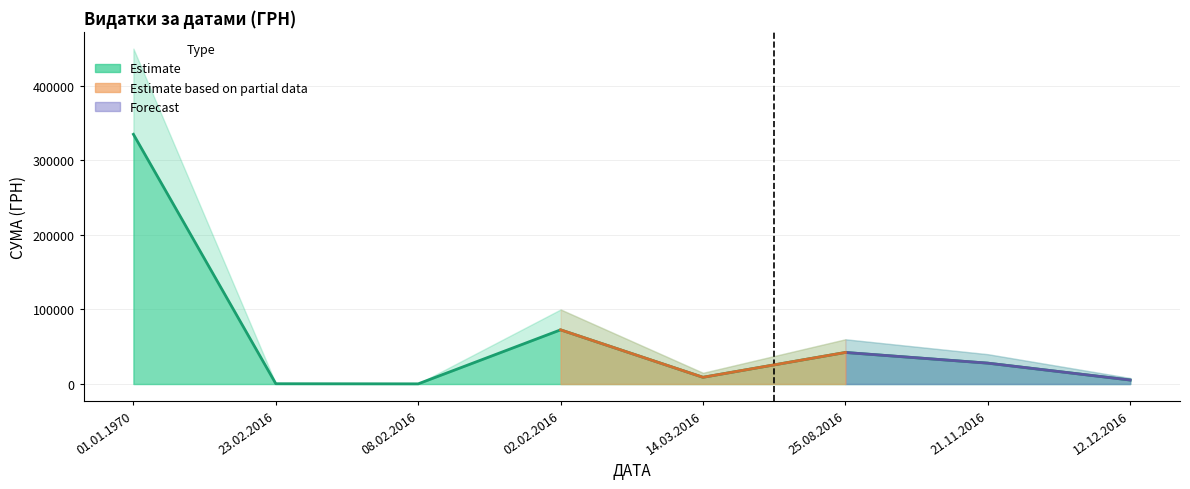

Where is the first local minimum?

08.02.2016